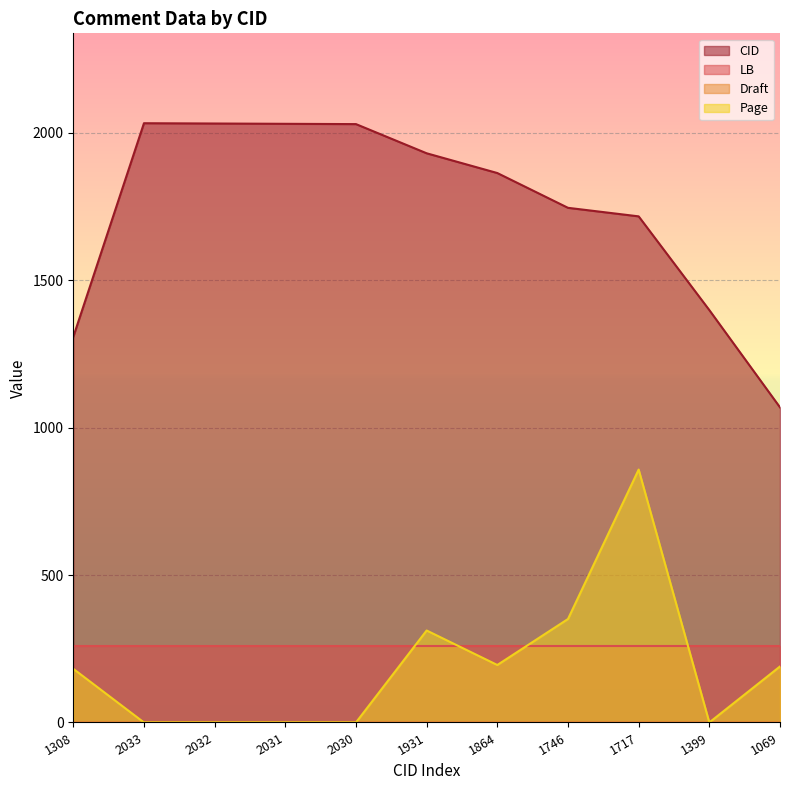

True or false: CID and Page intersect in this chart.

False